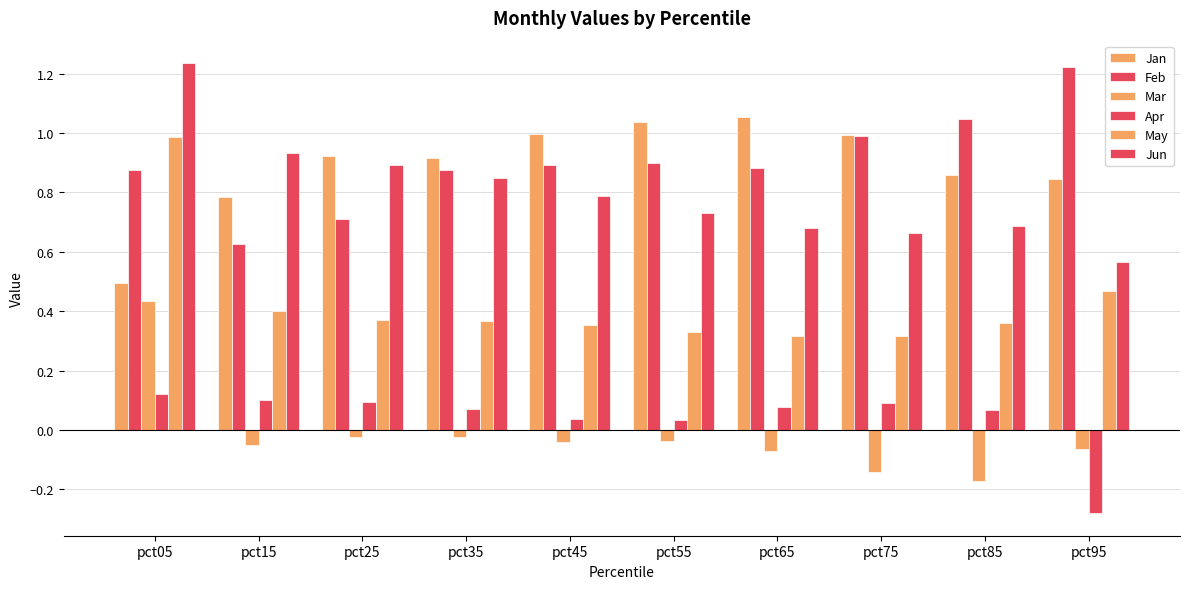

How many bars are there in total?

60